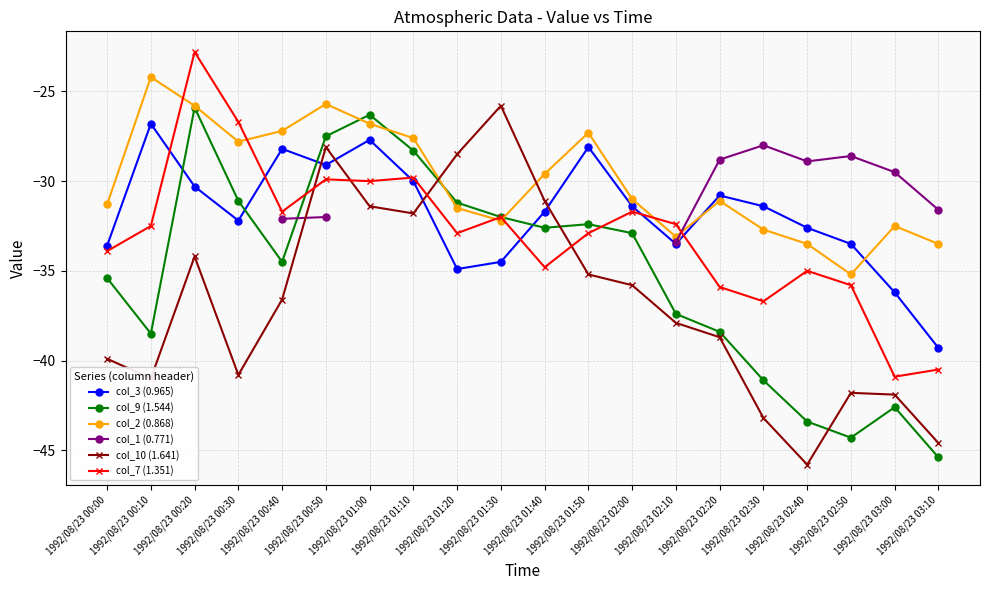

What are all the series names shown in the legend?

col_3 (0.965), col_9 (1.544), col_2 (0.868), col_1 (0.771), col_10 (1.641), col_7 (1.351)